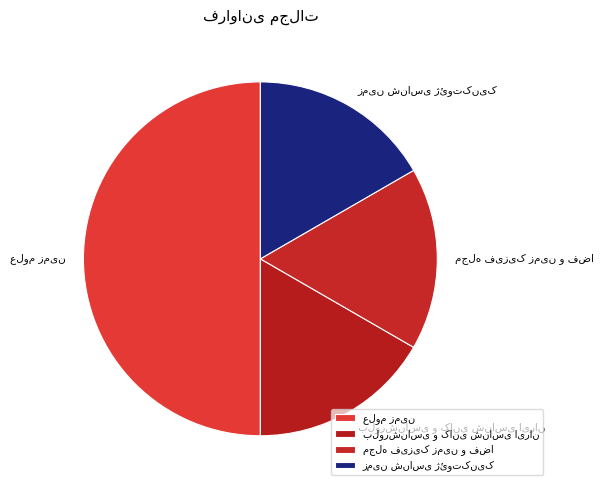

To the nearest percent, what portion does مجله فیزیک زمین و فضا represent?

17%